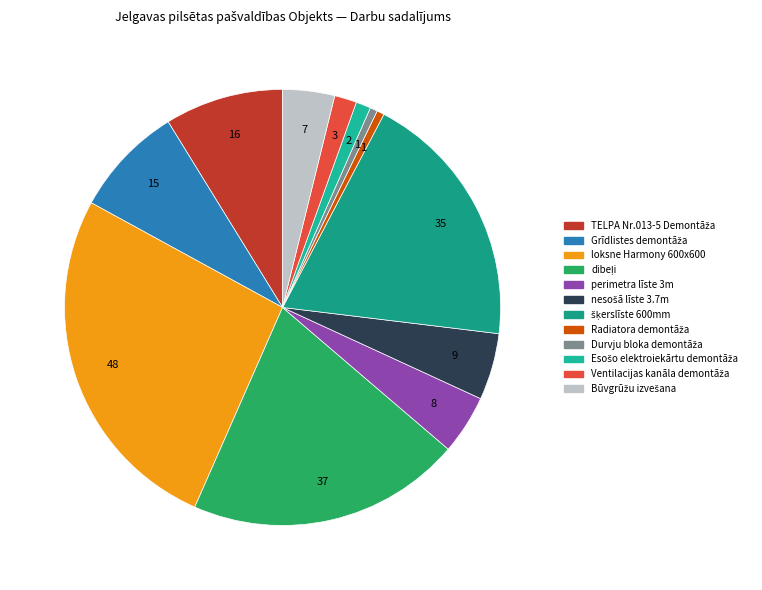

What percentage is NOT represented by Būvgrūžu izvešana?

96.2%